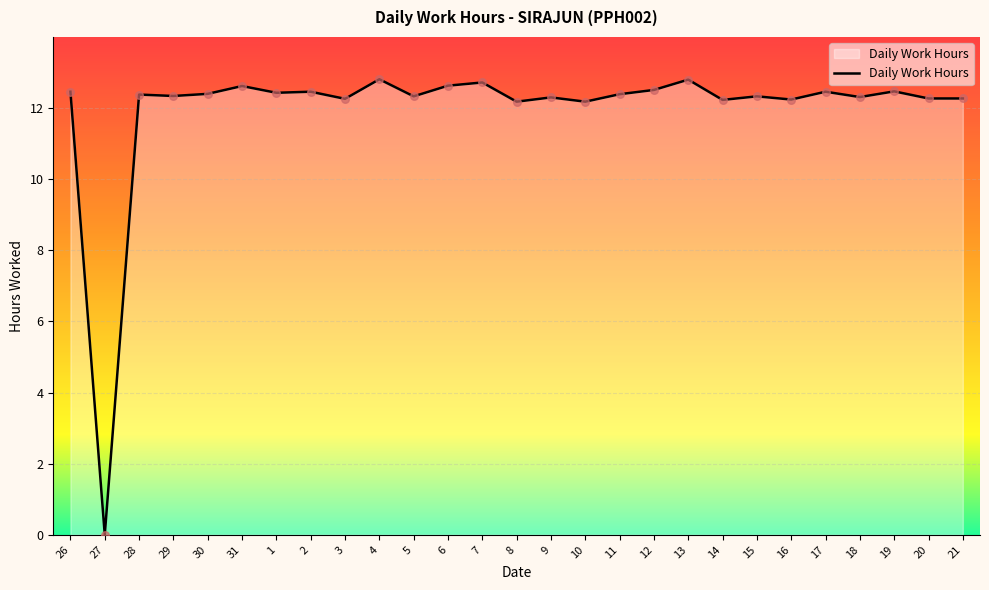

Approximately how many times larger is the value at 20 compared to 6?

1.0